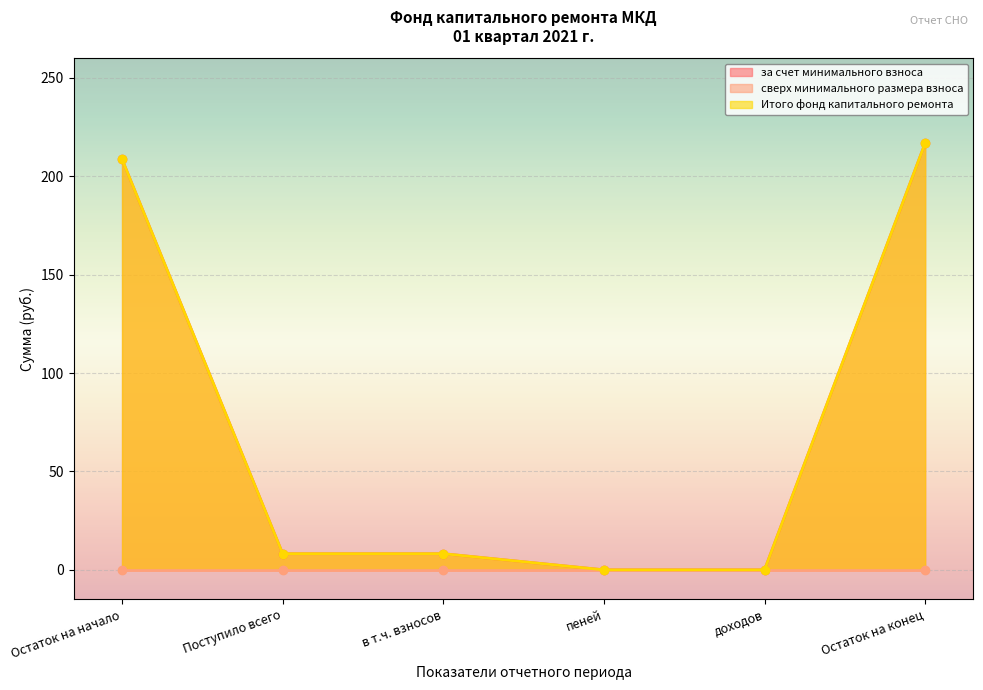

What is the sum of the Итого фонд капитального ремонта values at Поступило всего and в т.ч. взносов?

16.4